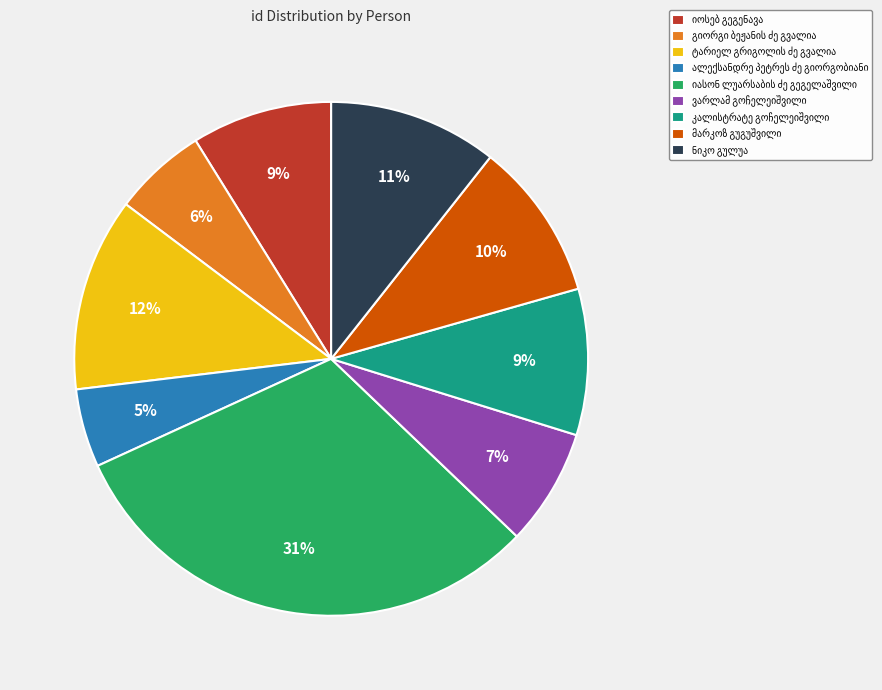

To the nearest percent, what is the difference between the largest and smallest slice percentages?

26%